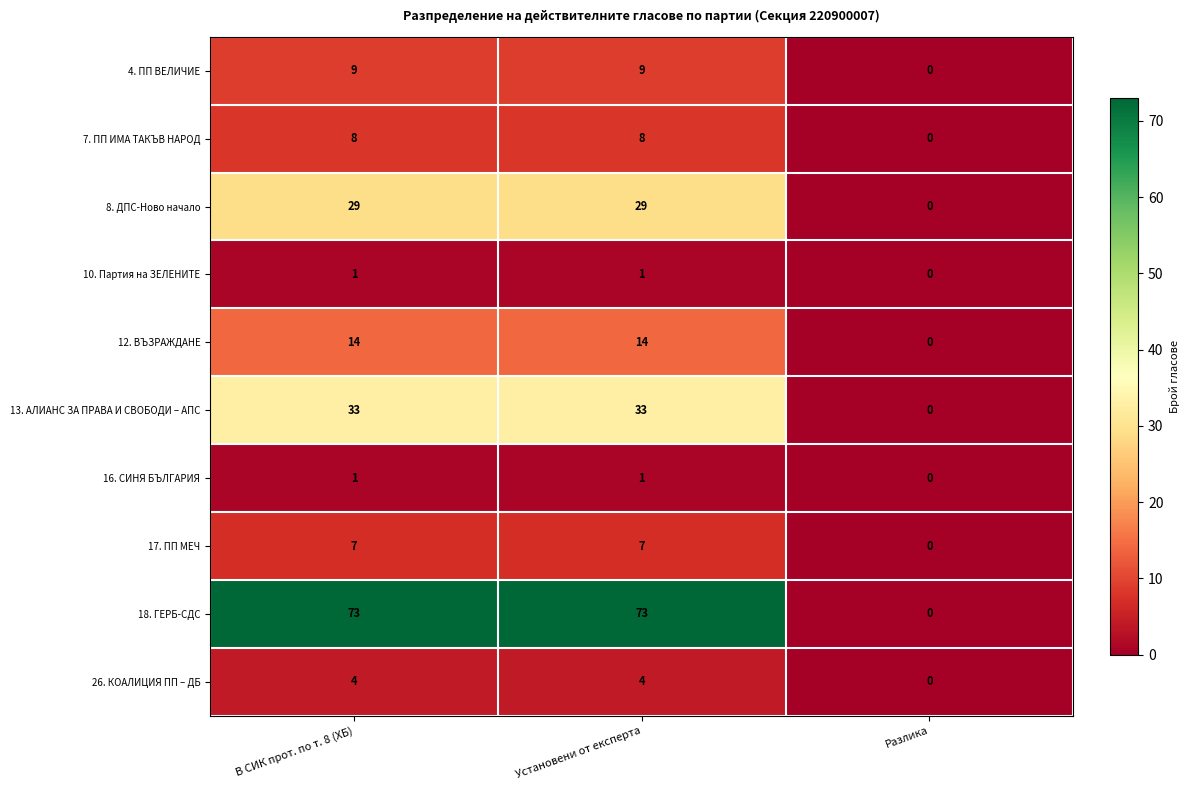

The value of 16. СИНЯ БЪЛГАРИЯ at Разлика is 0. True or false?

True